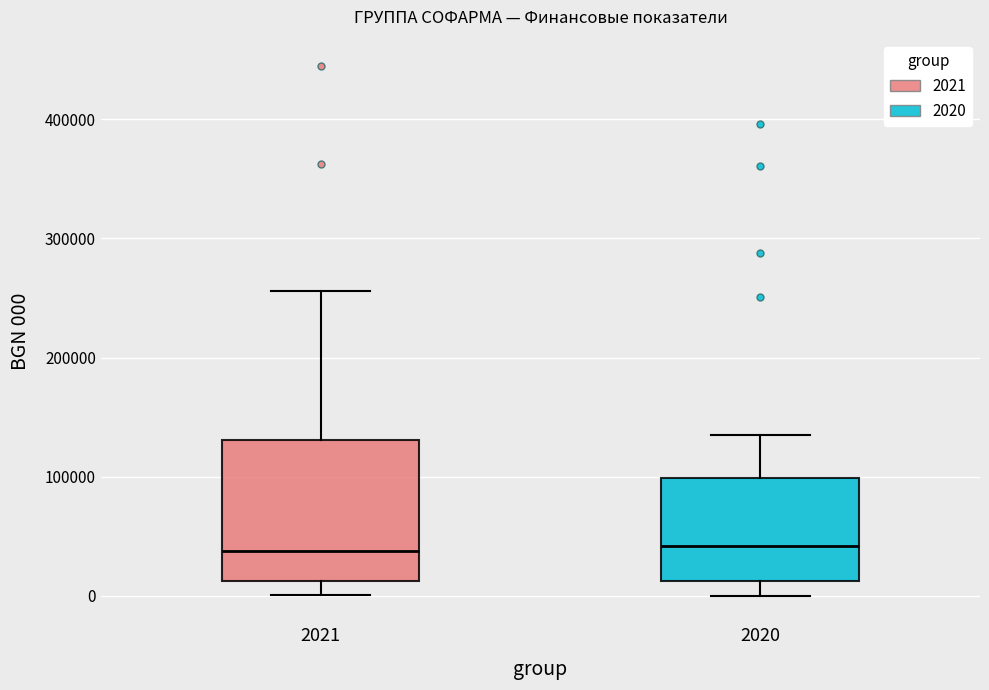

Reading left to right, read every box against the y-axis: the position of its median line, the range the box covers, and the ends of its whiskers. The values are not printed on the chart, so give them approximately, as read against the axis.

2021: median 40000, box 10000 to 130000, whiskers 0 to 260000
2020: median 40000, box 10000 to 100000, whiskers 0 to 130000